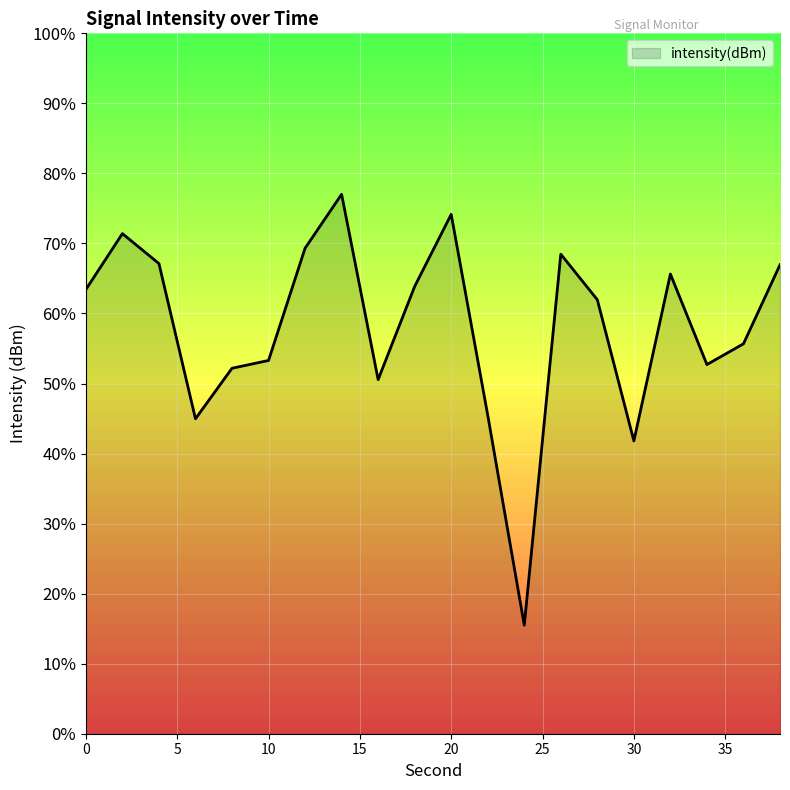

What is the difference between the maximum and minimum values?

61.5